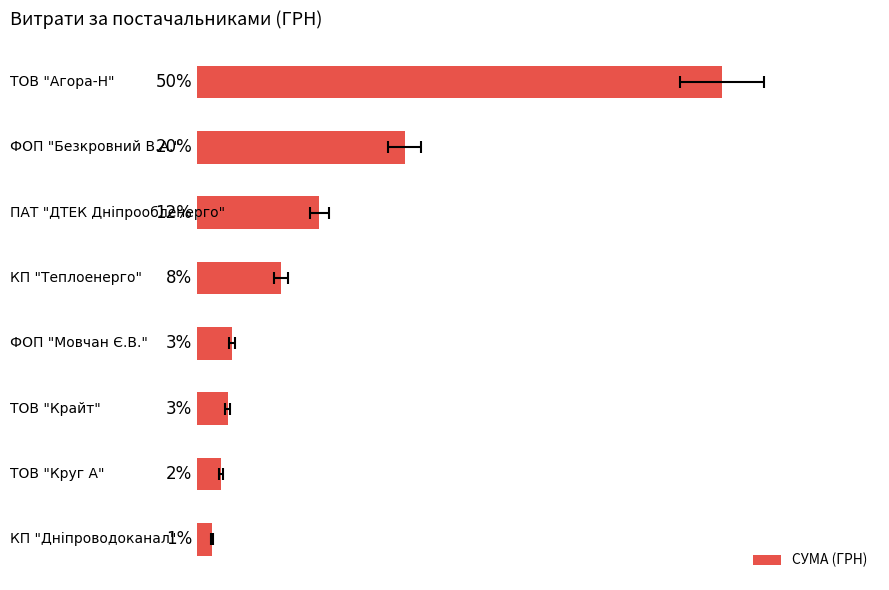

What is the difference between the maximum and second lowest values?

48.2